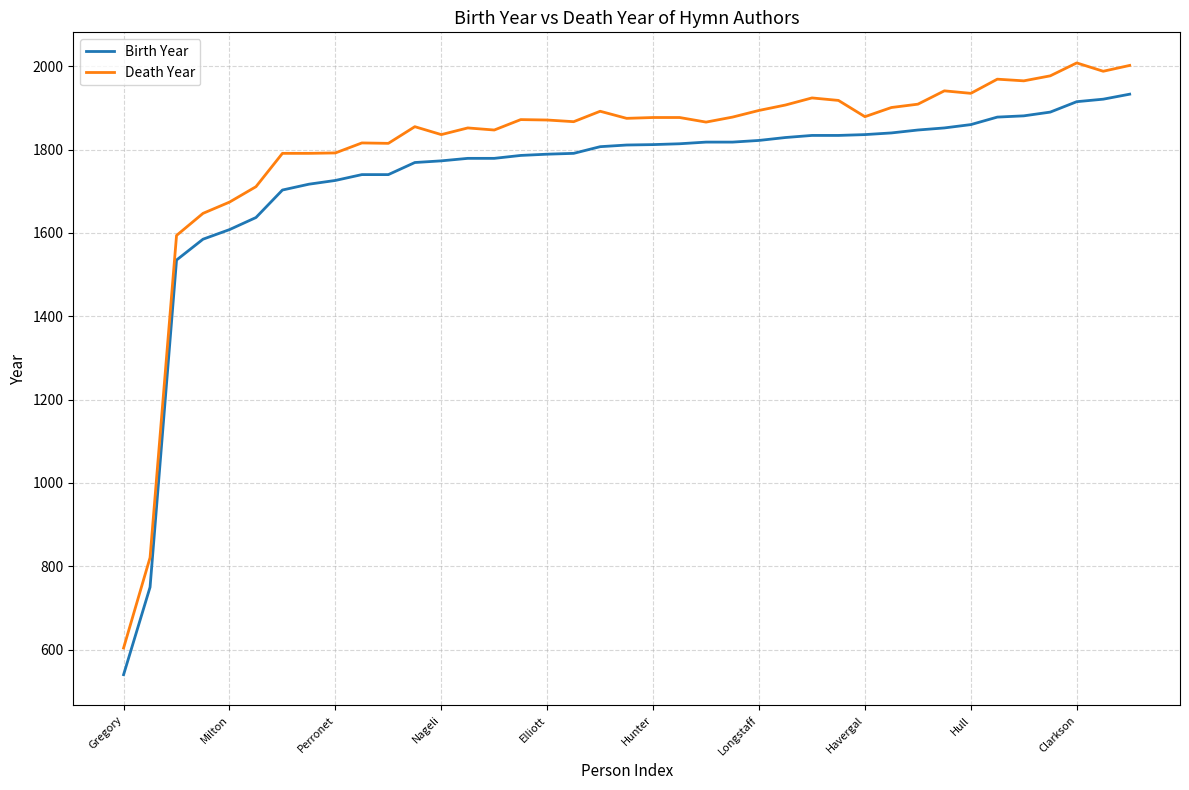

Rank the series by their average value, from lowest to highest.

Birth Year, Death Year